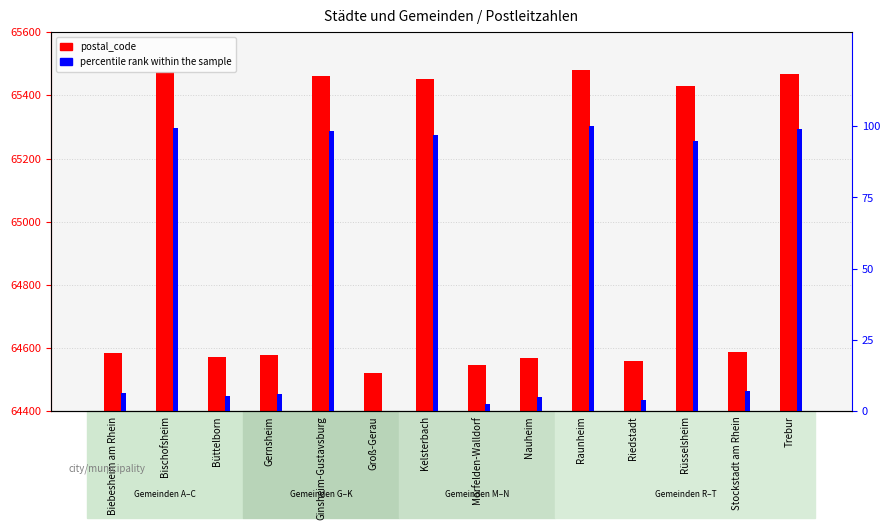

What is the average value of the percentile rank within the sample series?

44.6